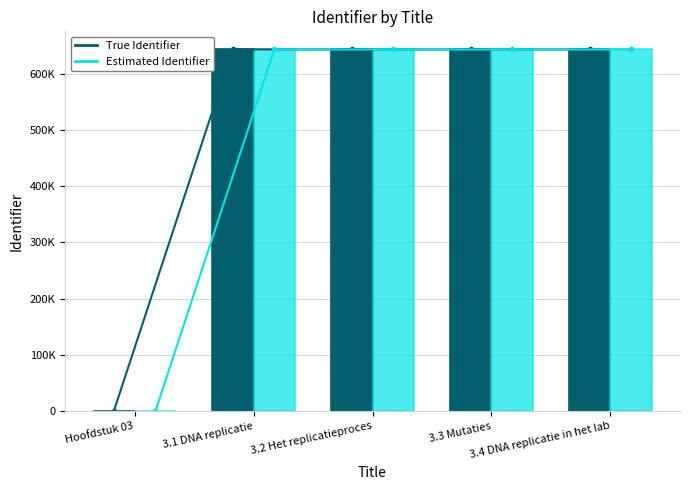

What is the sum of the True Identifier values at Hoofdstuk 03 and 3.2 Het replicatieproces?

642900